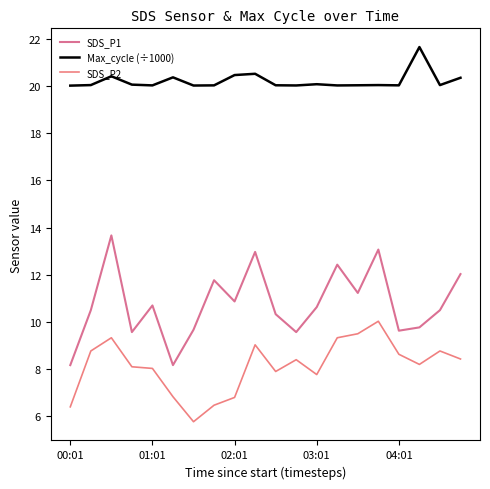

How many lines are shown in the chart?

3